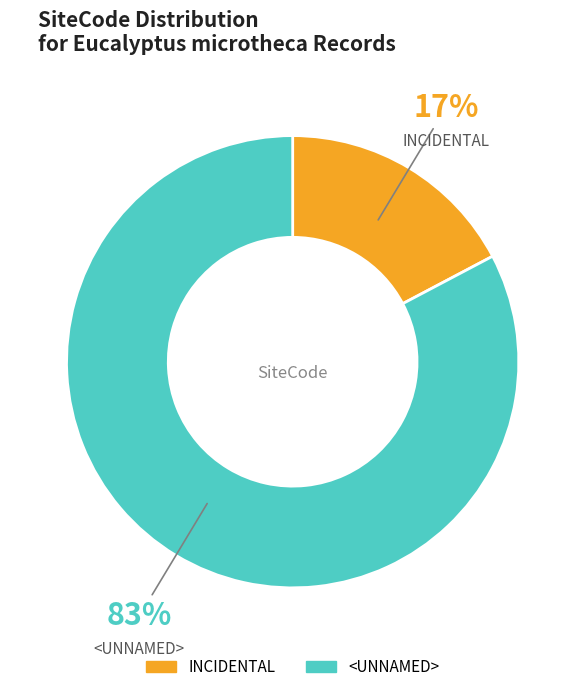

Between INCIDENTAL and <UNNAMED>, which is larger?

<UNNAMED>